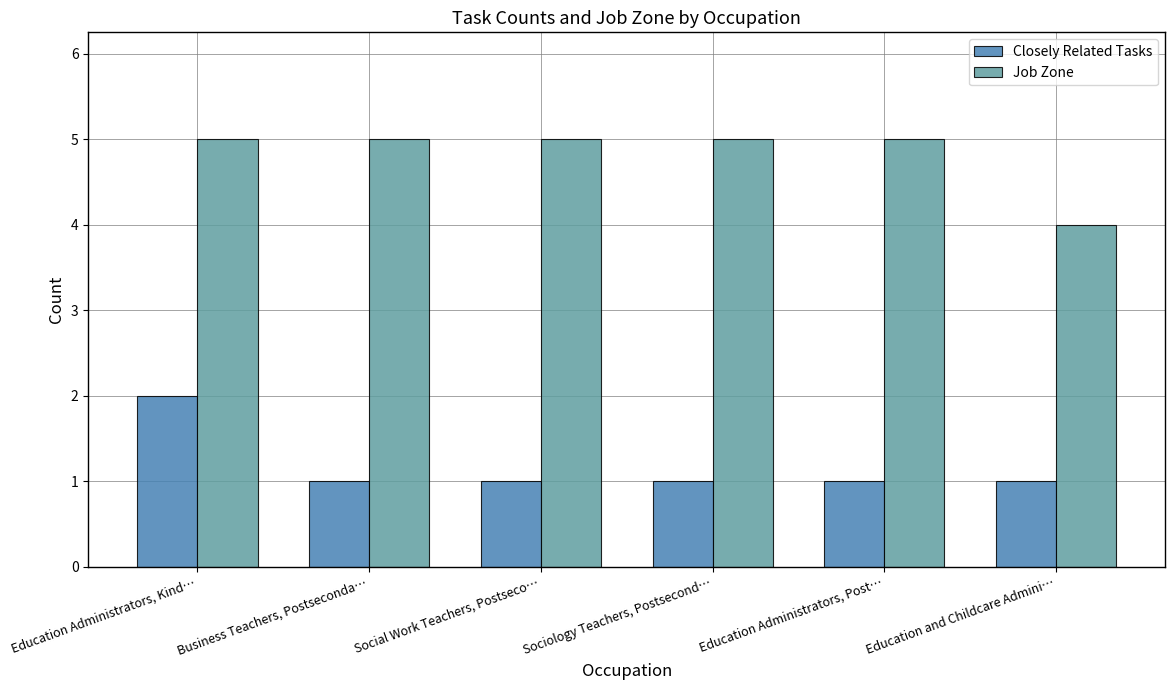

What position from the right is Business Teachers, Postseconda…?

5